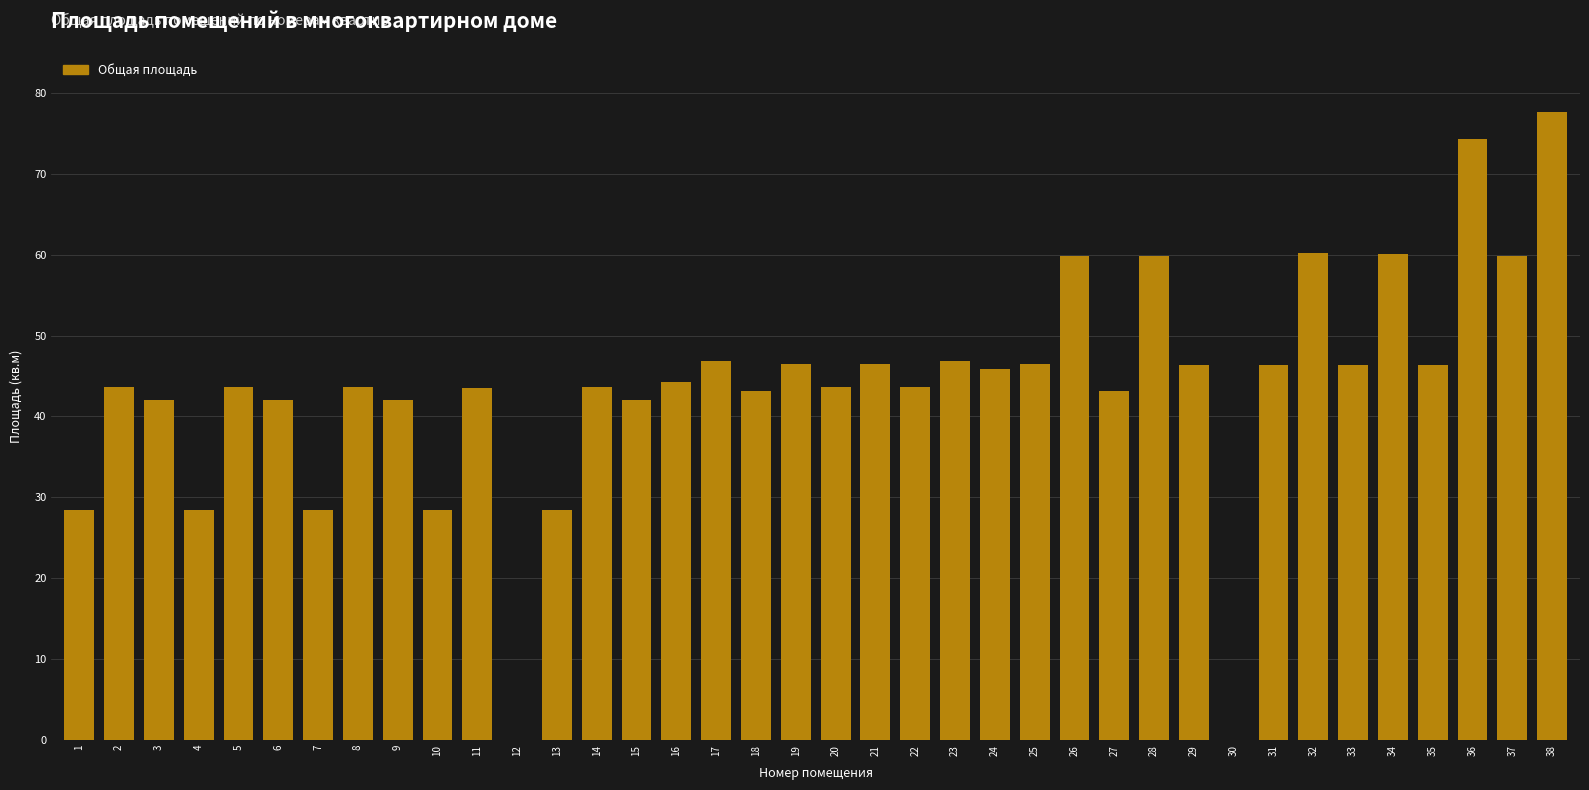

The value at 34 is 60.1. True or false?

True